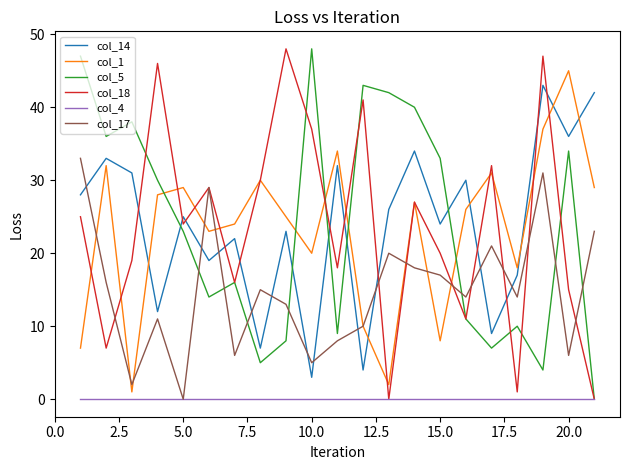

The col_17 series shows 7 at 10.0. True or false?

False